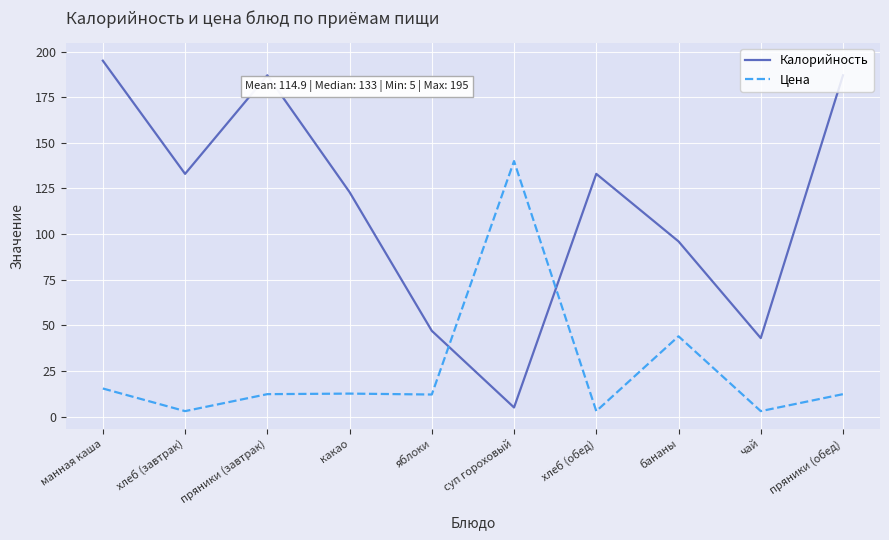

Rank the series by their average value, from lowest to highest.

Цена, Калорийность